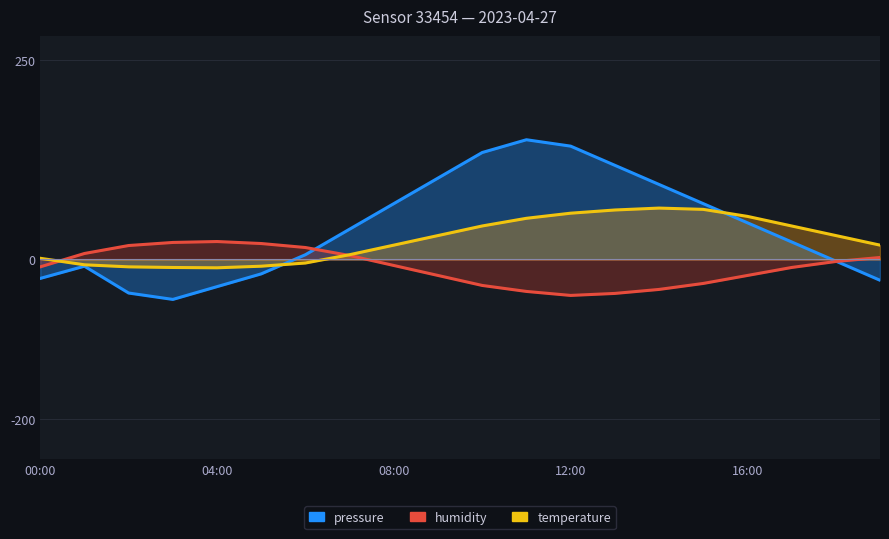

How many positive values does the pressure series have?

12